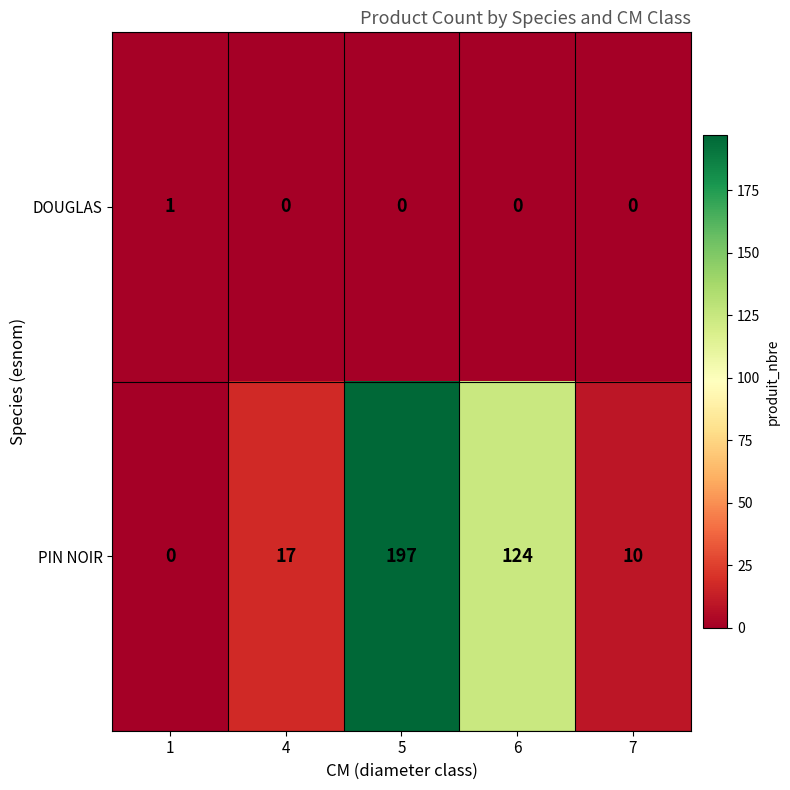

What is the total value across all series at 1?

1